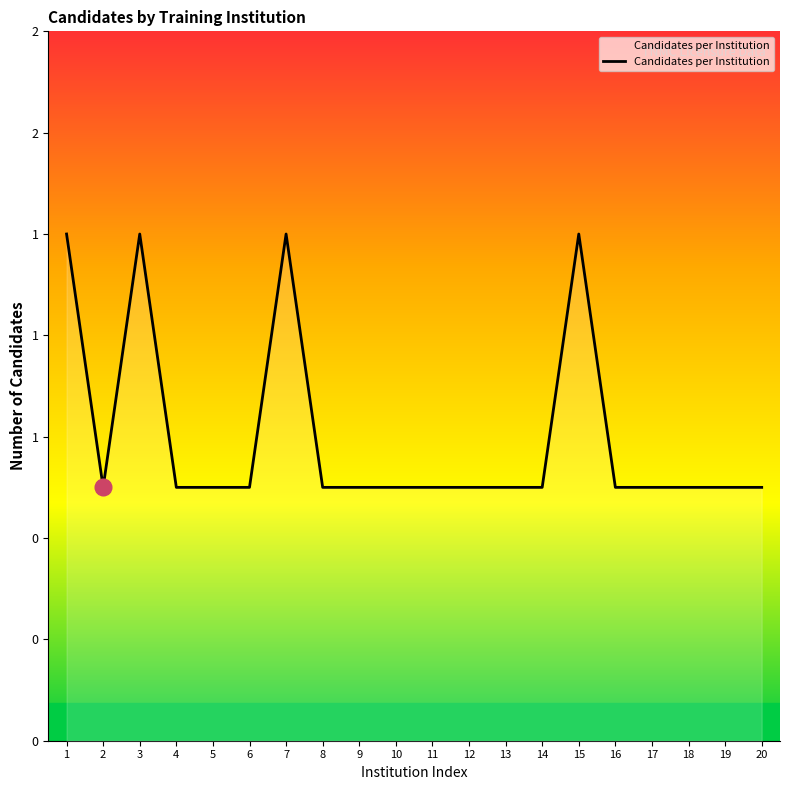

Does the chart display data point markers on the line(s)?

No